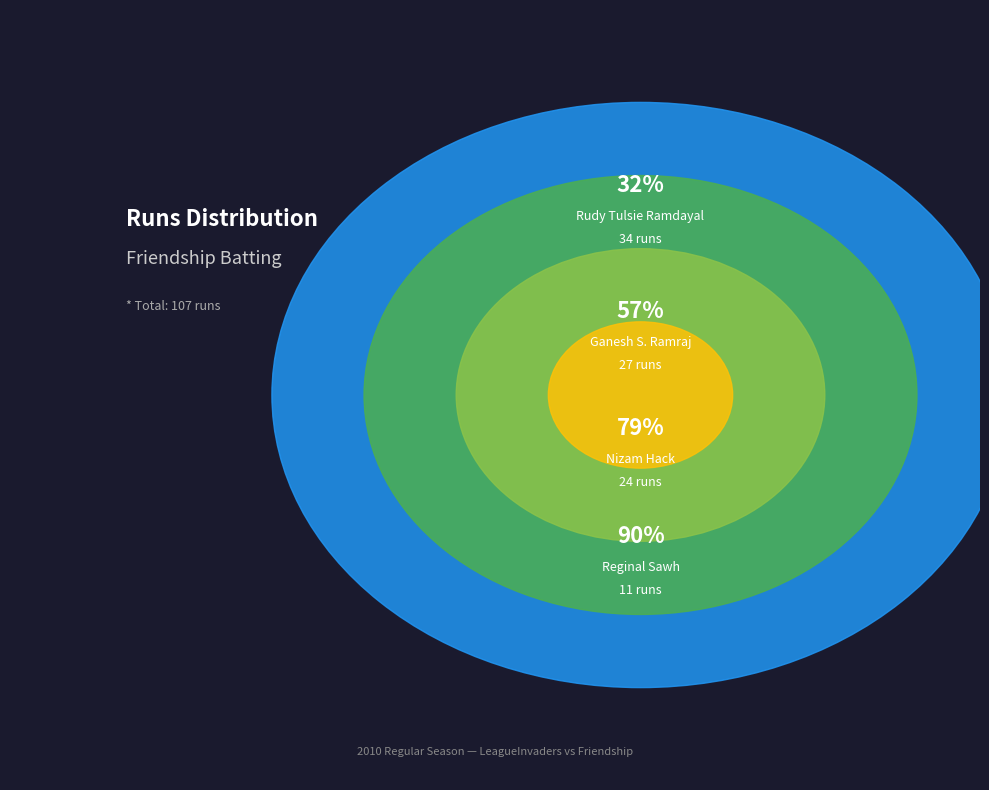

Does Moneer Hanif account for over 50% of the chart?

No